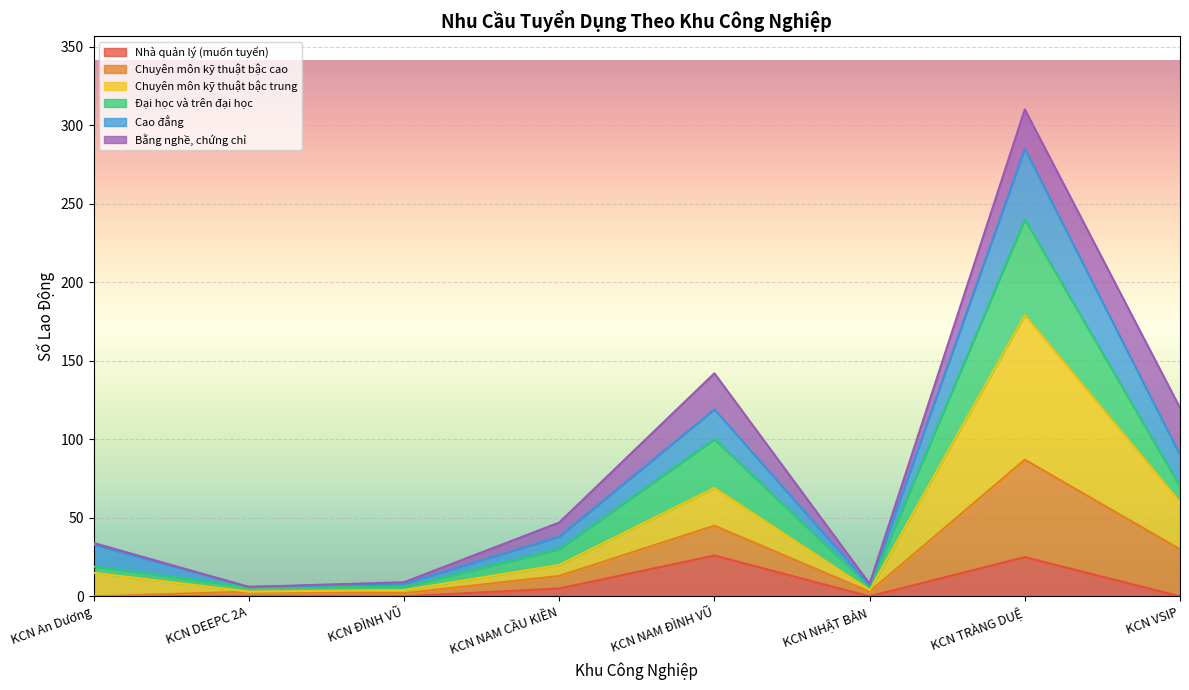

What is the highest value of the Nhà quản lý (muốn tuyển) series?

26